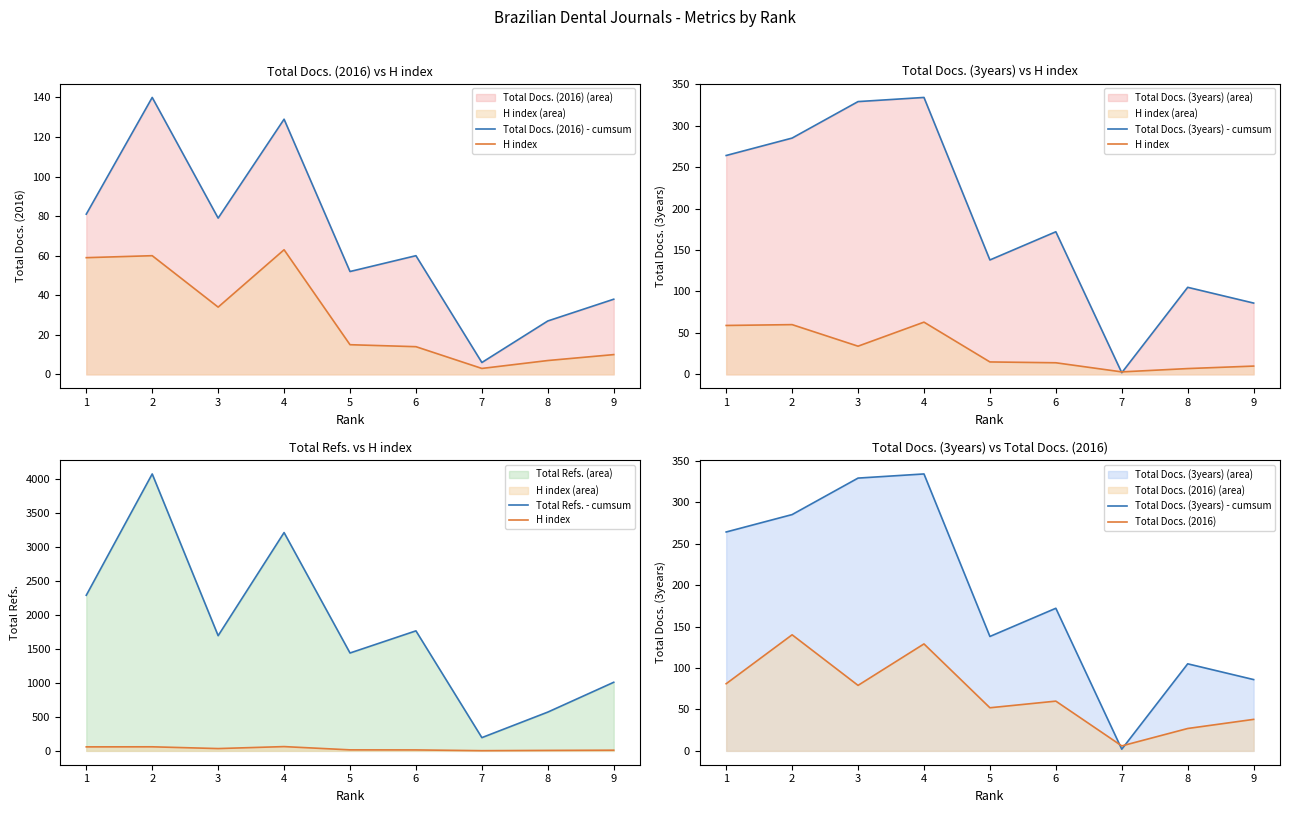

What is the sum of the Total Docs. (2016) values at 8 and 7?

33